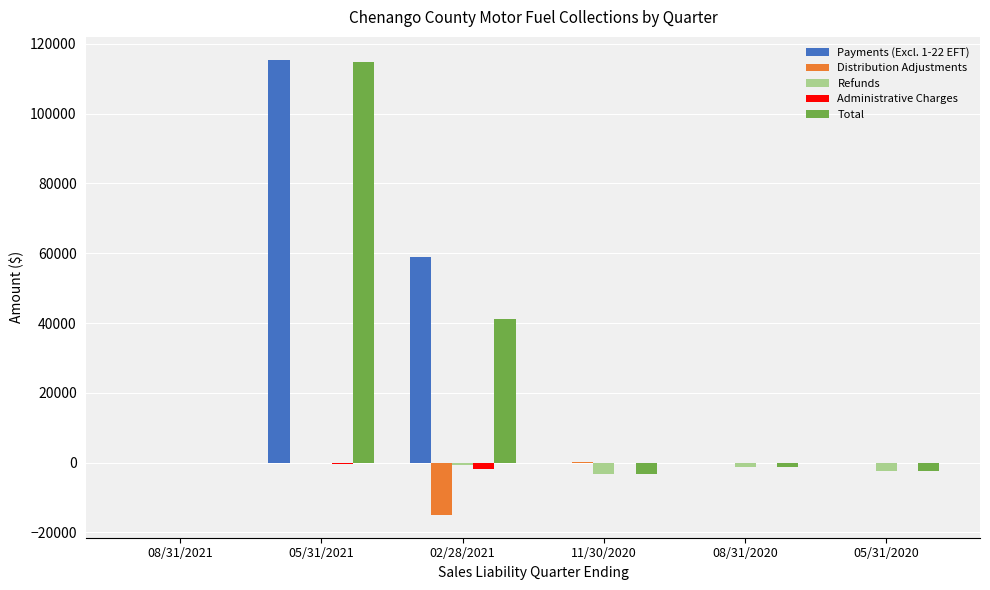

What is the sum of all Refunds values?

-7728.8